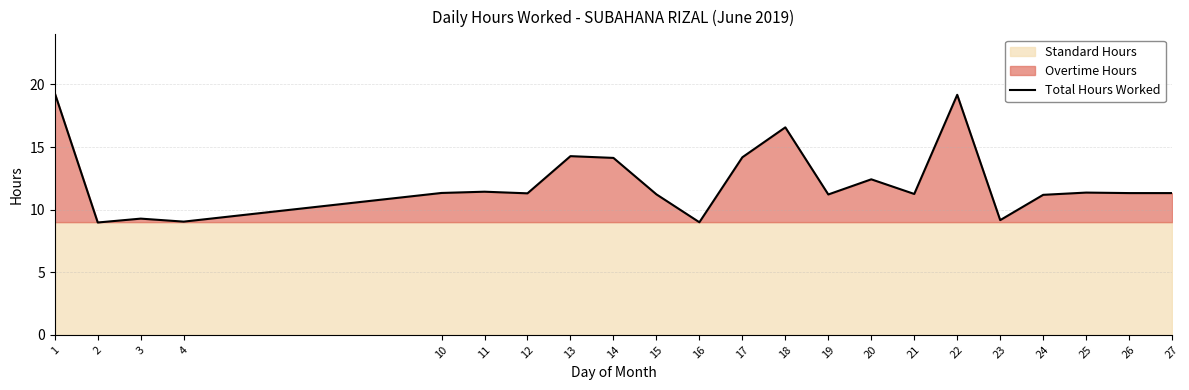

How many data points are less than 11?

5